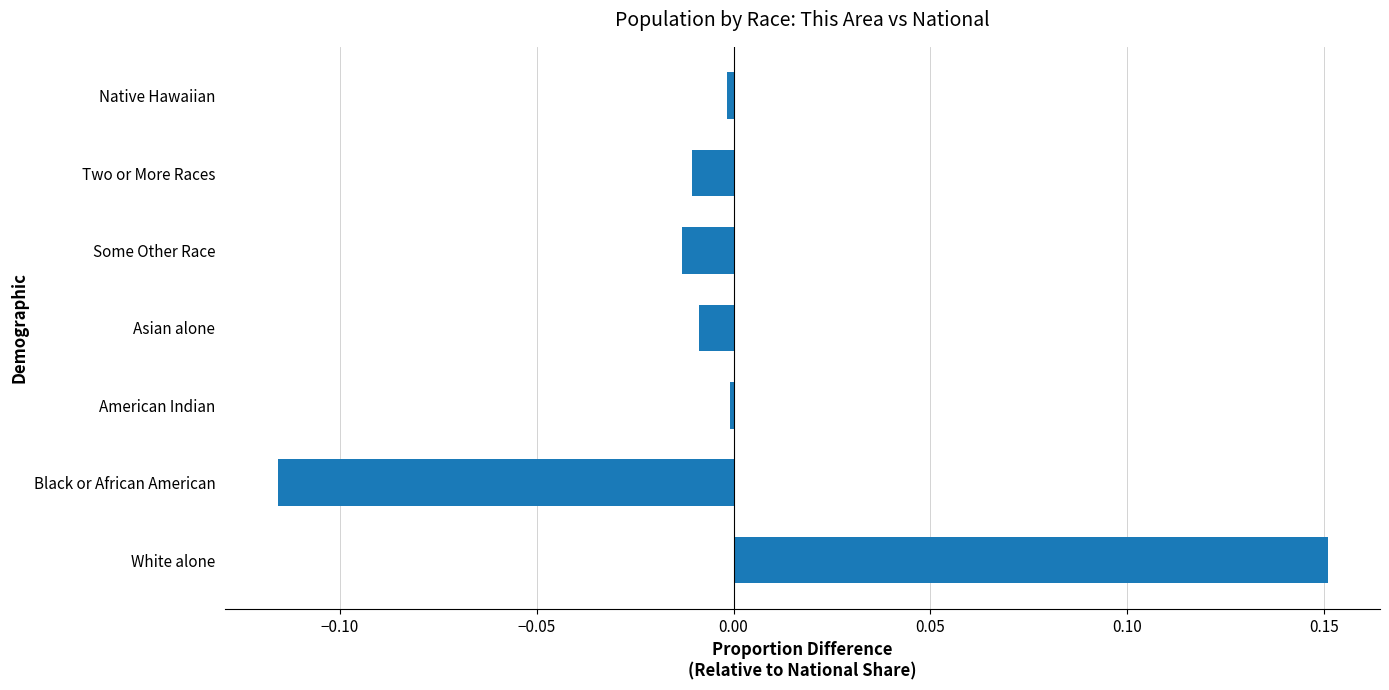

The value at Black or African American is -0.0. True or false?

False